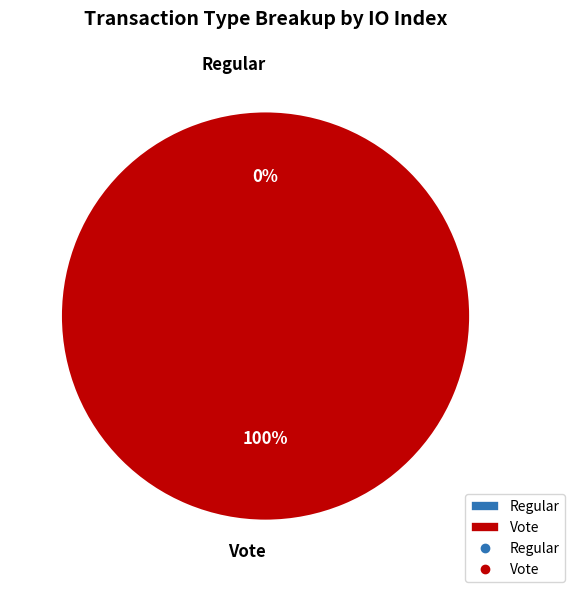

How many slices are in this pie chart?

2